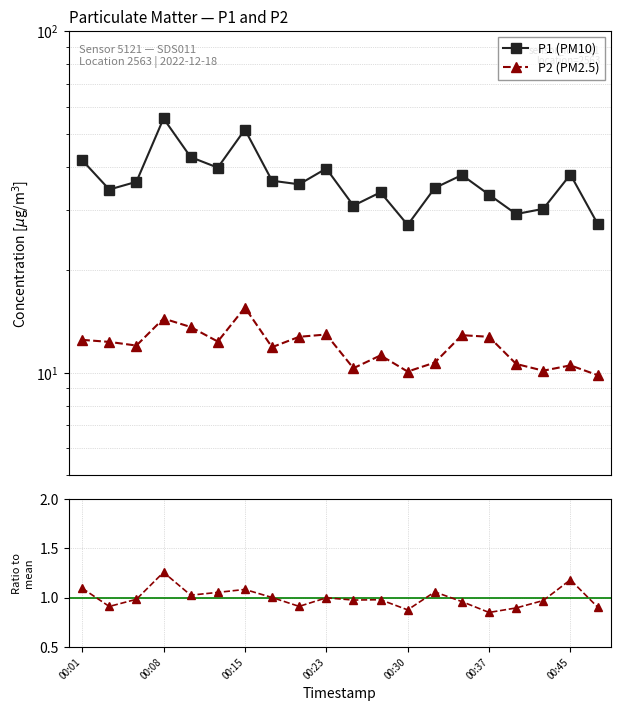

What is the minimum value shown in the chart?

0.9